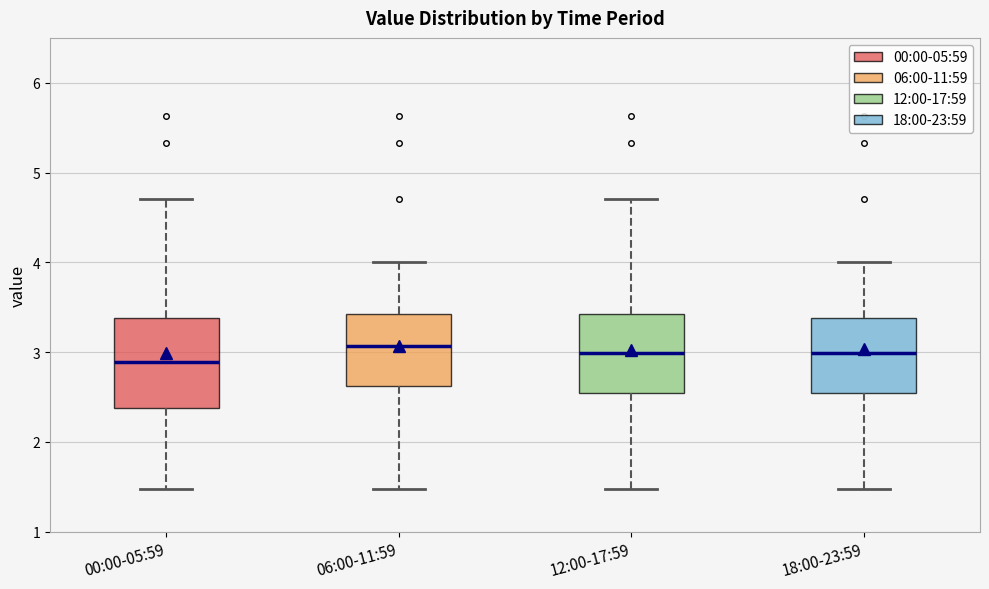

Reading left to right, read every box against the y-axis: the position of its median line, the range the box covers, and the ends of its whiskers. The values are not printed on the chart, so give them approximately, as read against the axis.

00:00-05:59: median 2.9, box 2.4 to 3.4, whiskers 1.5 to 4.7
06:00-11:59: median 3.1, box 2.6 to 3.4, whiskers 1.5 to 4.0
12:00-17:59: median 3.0, box 2.6 to 3.4, whiskers 1.5 to 4.7
18:00-23:59: median 3.0, box 2.6 to 3.4, whiskers 1.5 to 4.0